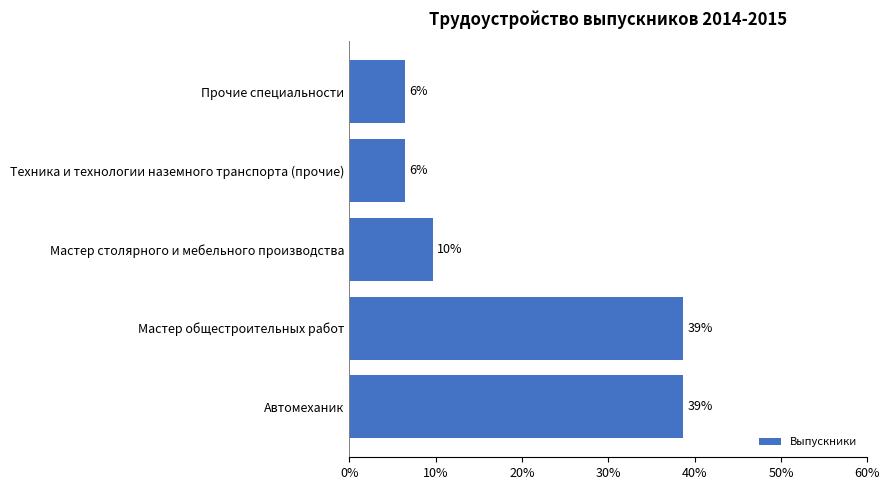

What is the minimum value shown in the chart?

6.5